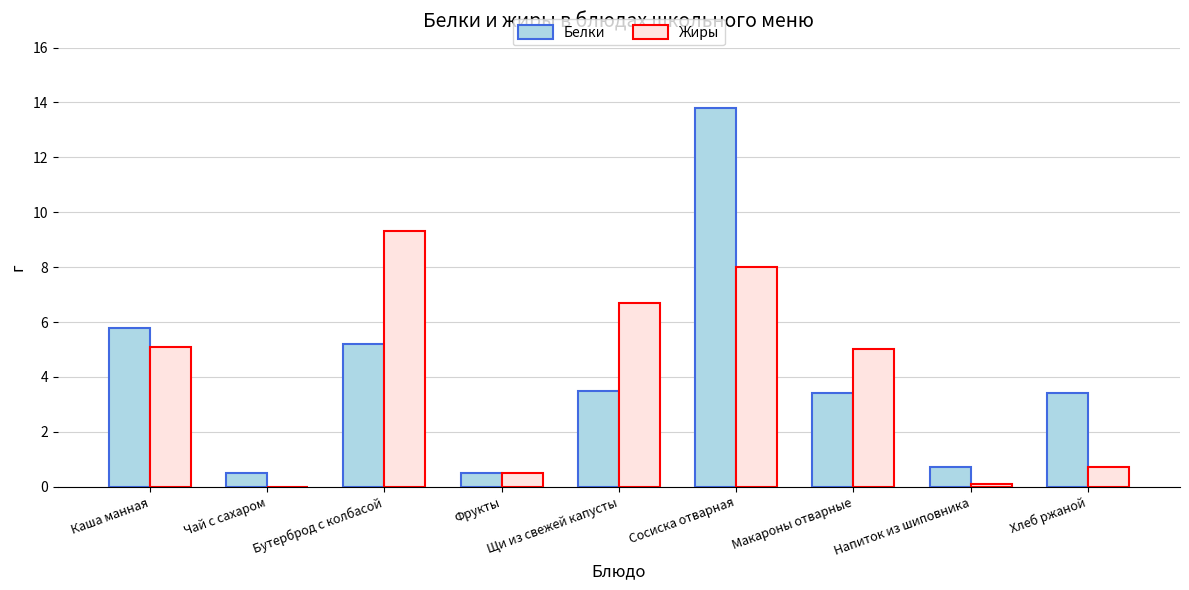

Where is Белки nearest to the value 7?

Каша манная